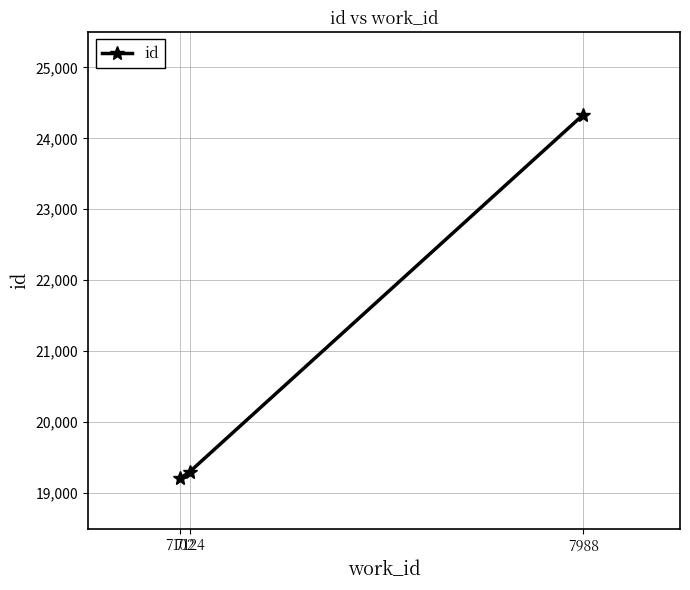

Read the value at 7988, to the nearest 10.

24340